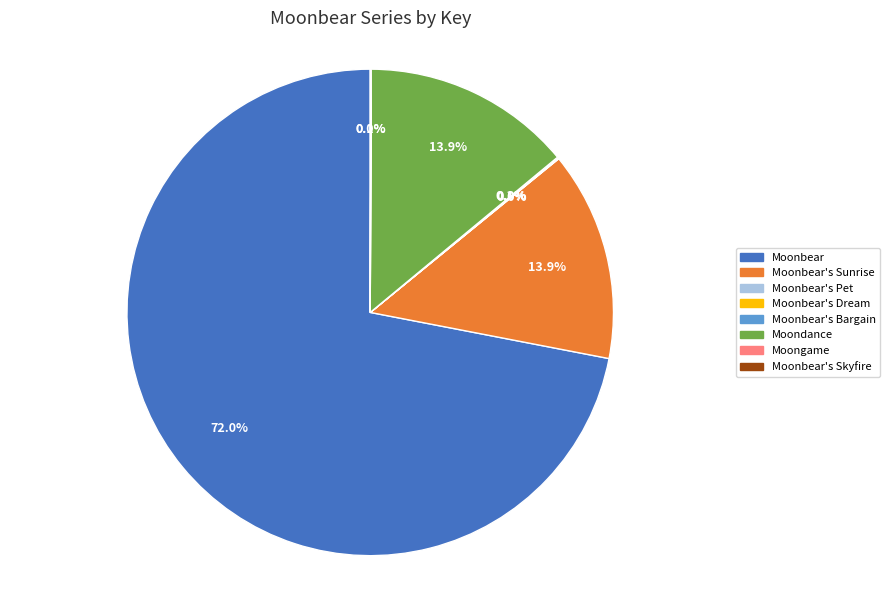

Which category accounts for the majority?

Moonbear